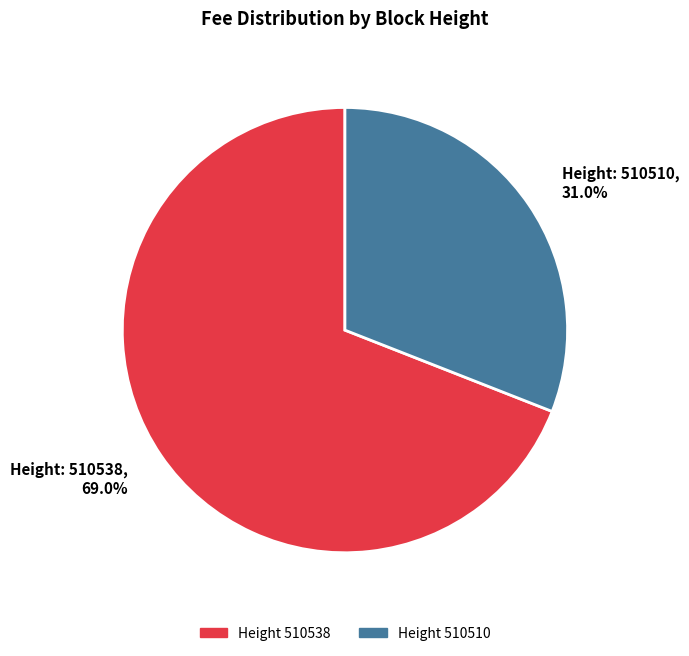

Rank the categories by value from highest to lowest.

Height 510538, Height 510510